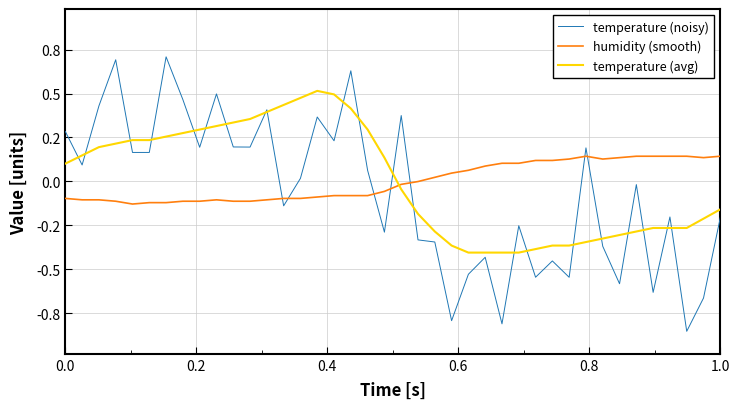

What are all the series names shown in the legend?

temperature (noisy), humidity (smooth), temperature (avg)